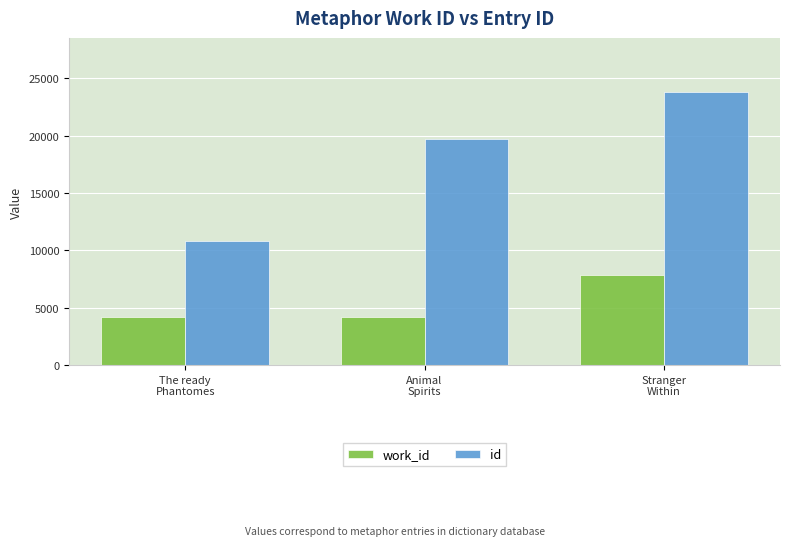

What is the difference between the highest and lowest values at Stranger
Within?

15914